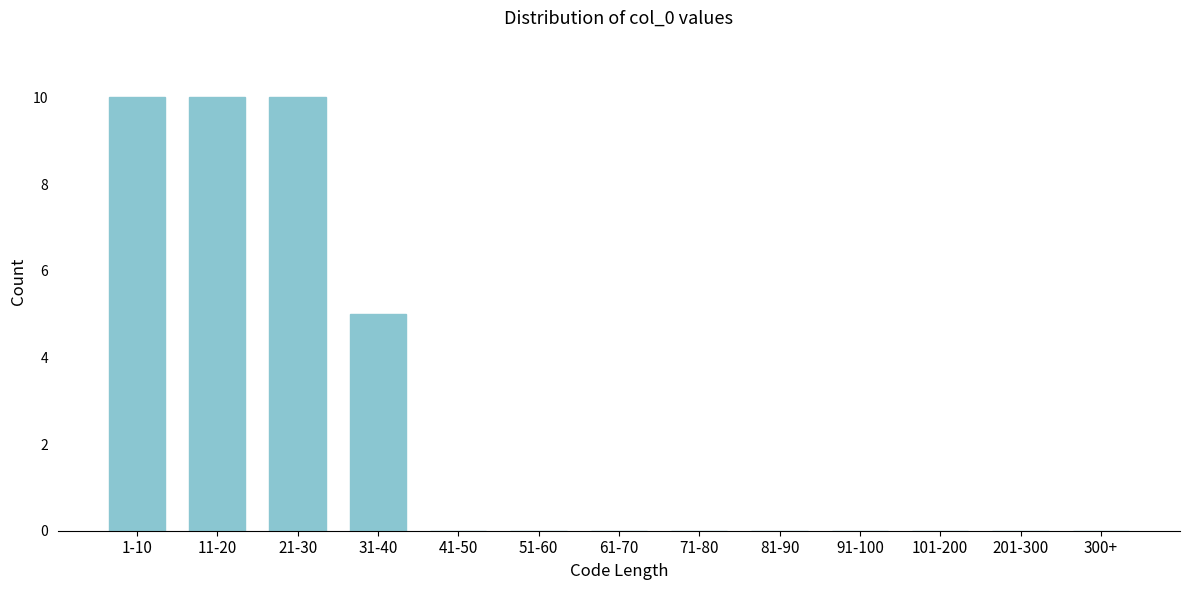

Reading left to right, extract all data points from this chart.

1-10=10	11-20=10	21-30=10	31-40=5	41-50=0	51-60=0	61-70=0	71-80=0	81-90=0	91-100=0	101-200=0	201-300=0	300+=0